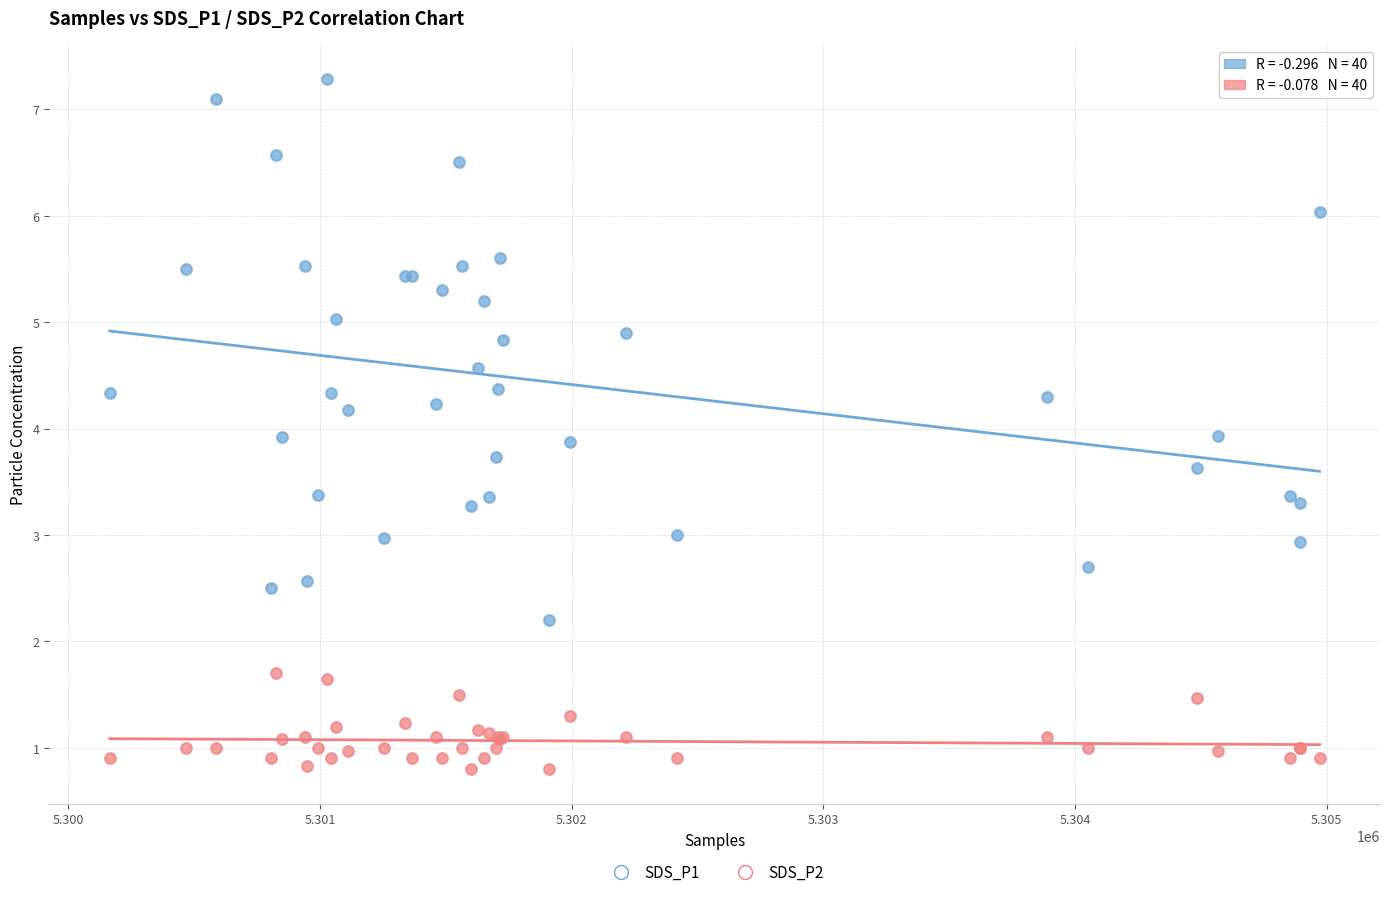

Which series has the largest Y range (max minus min)?

SDS_P1